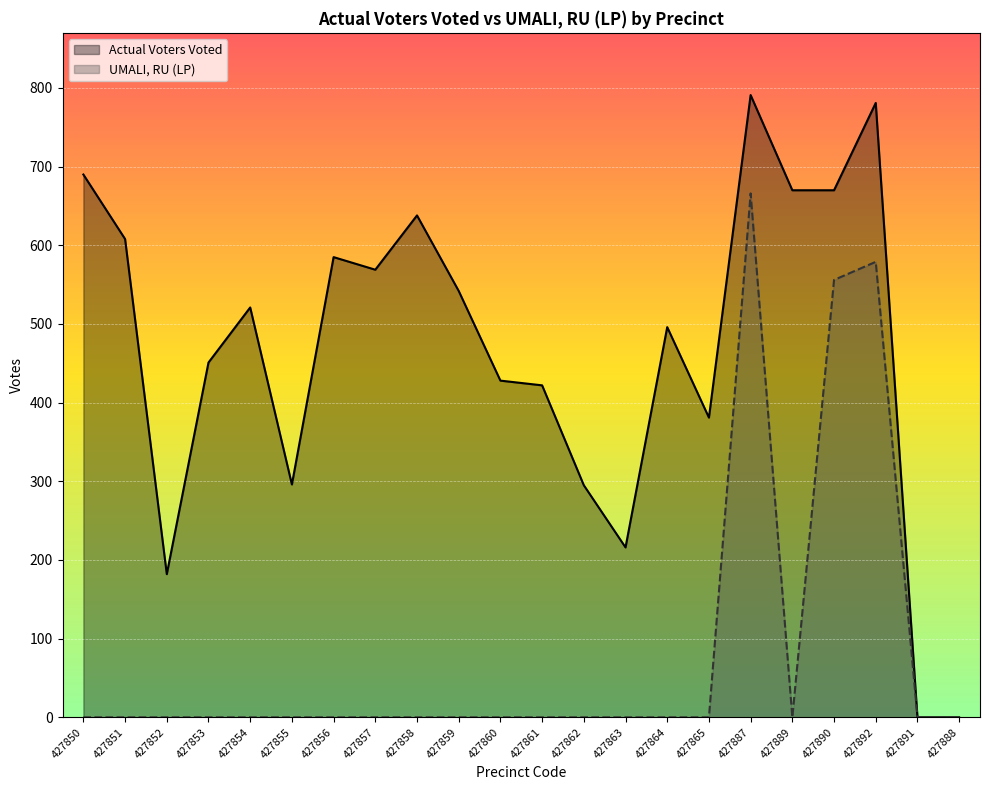

What is the difference between the highest and lowest values at 427850?

690